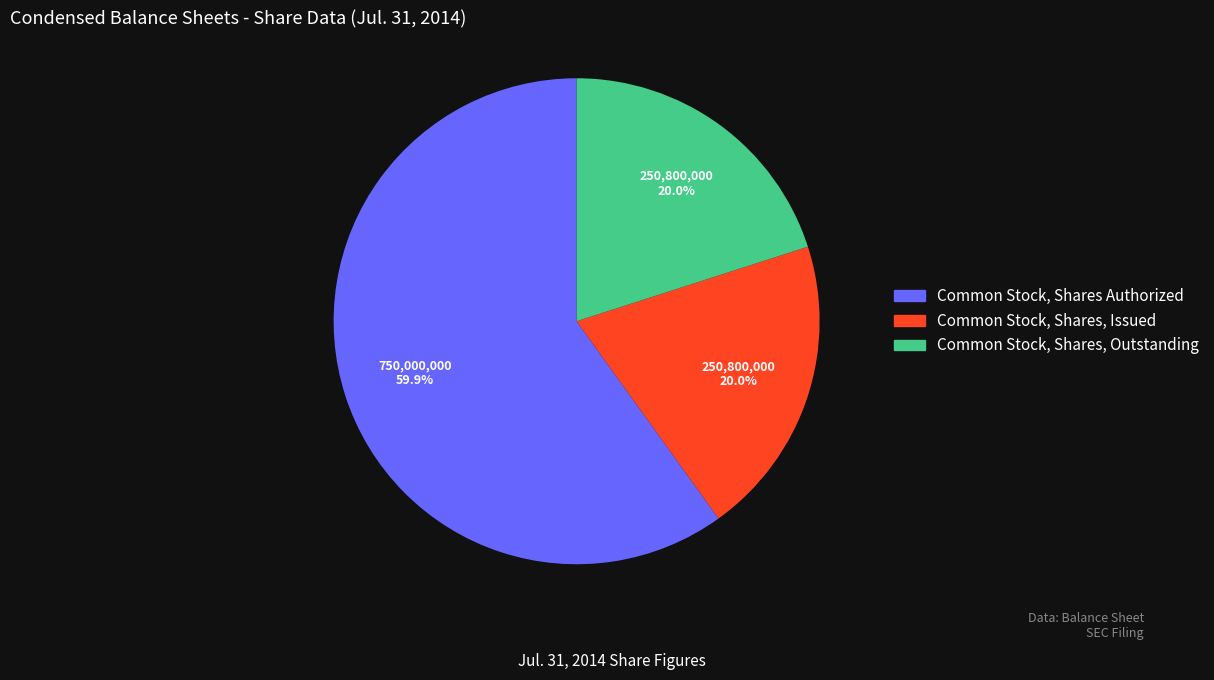

Which slice is the largest?

Common Stock, Shares Authorized